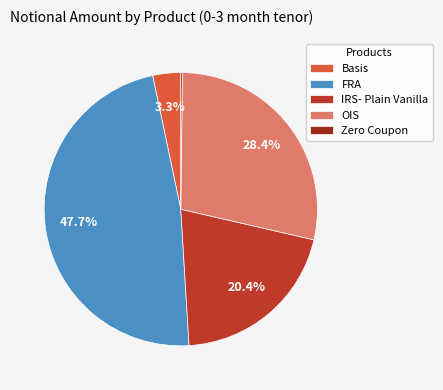

To the nearest percent, what is the average slice percentage?

20%